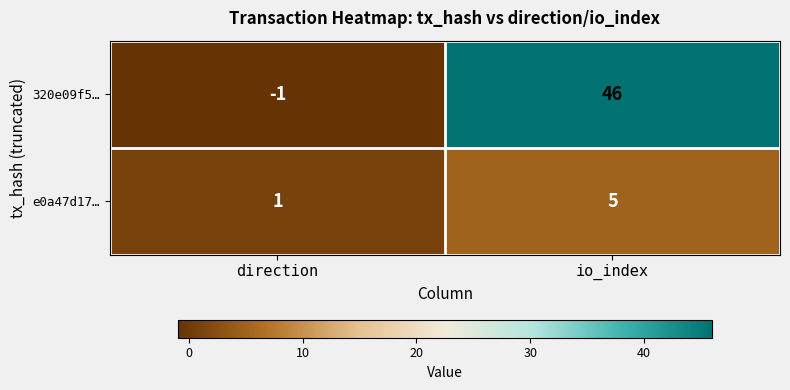

Where is e0a47d17… nearest to the value 3?

direction